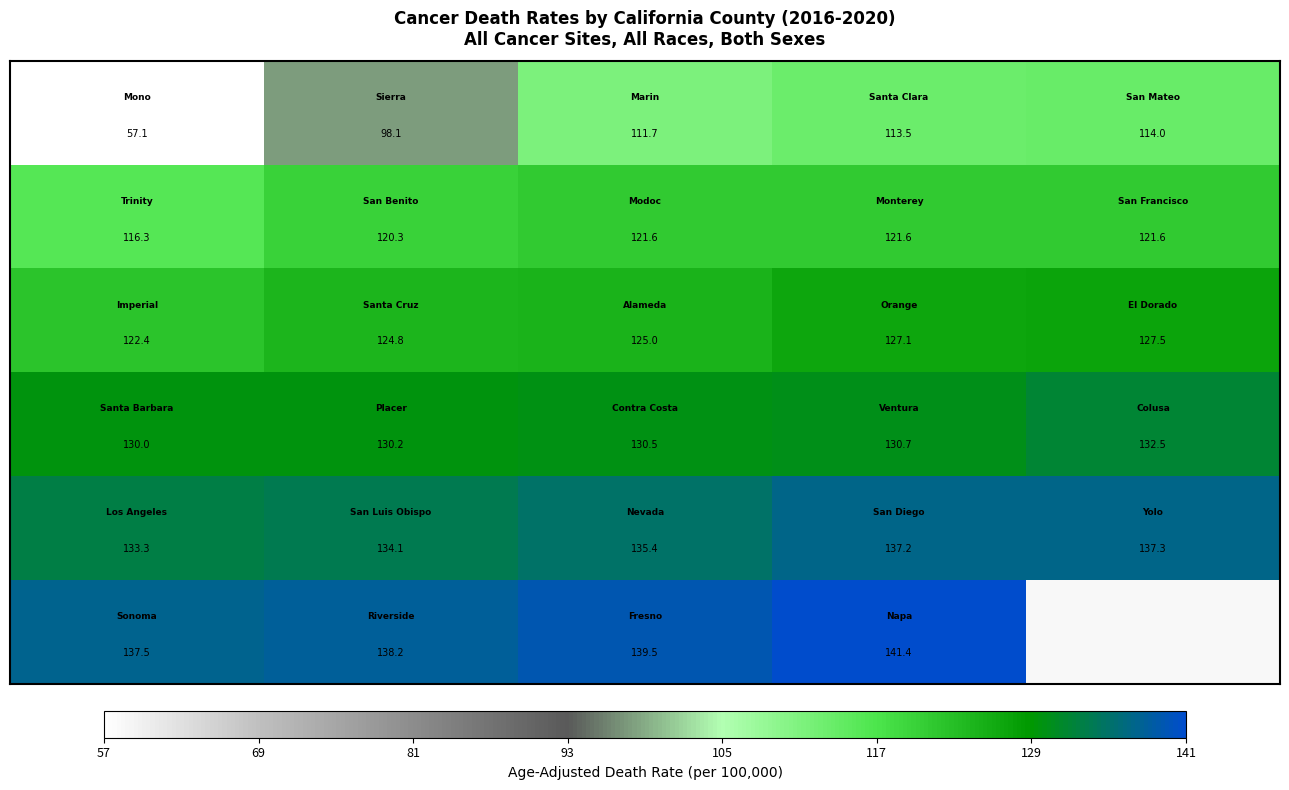

What is the greatest value displayed?

141.4